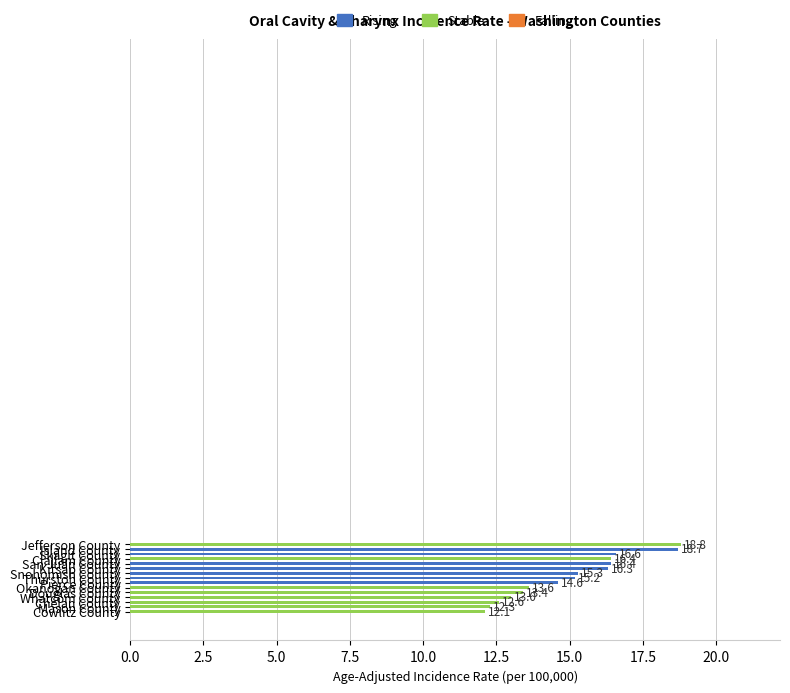

What is the average value?

15.0